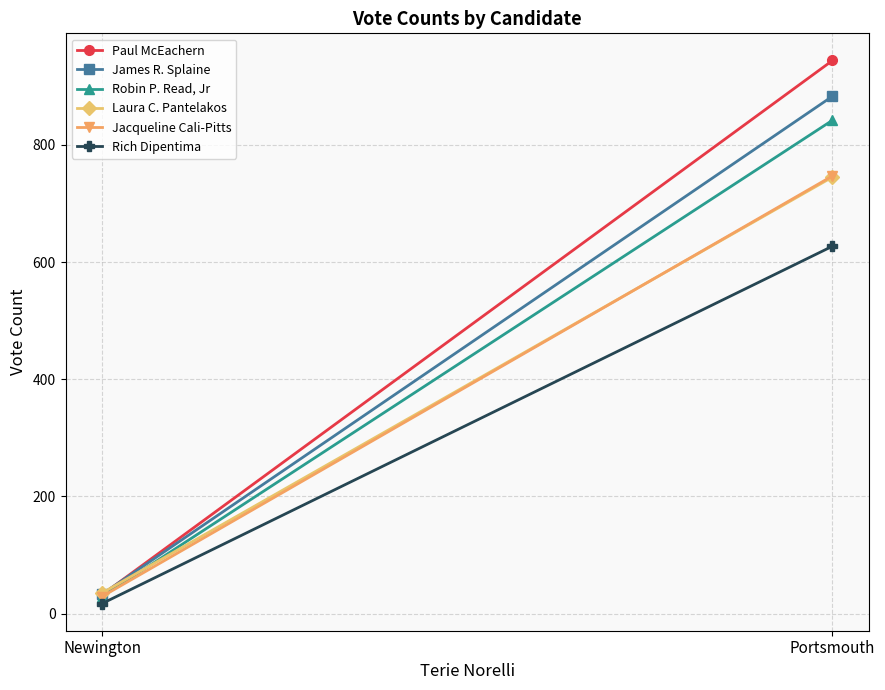

At which category is the sum across all series the highest?

Portsmouth